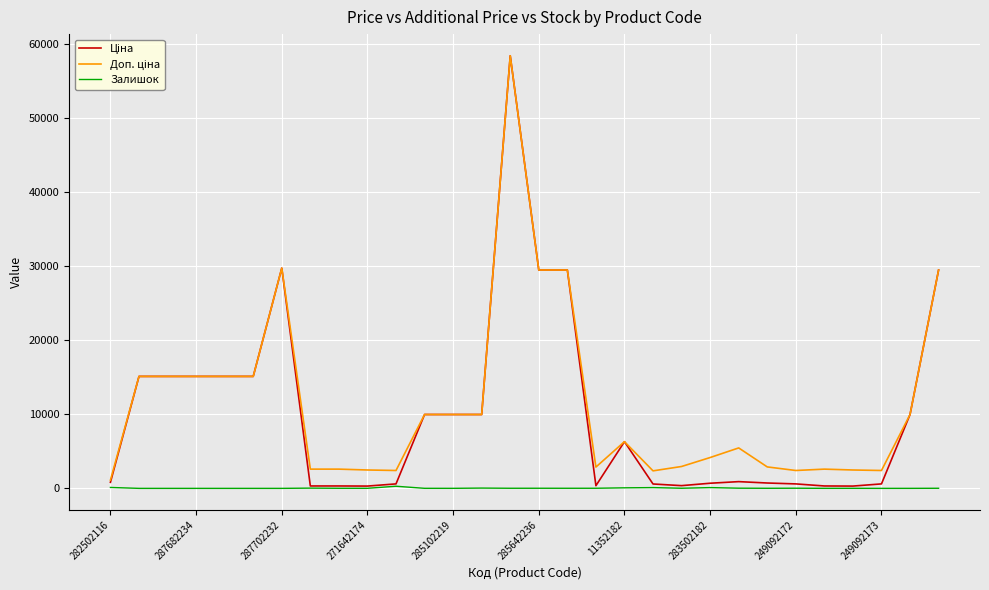

What is the greatest value displayed?

58426.5